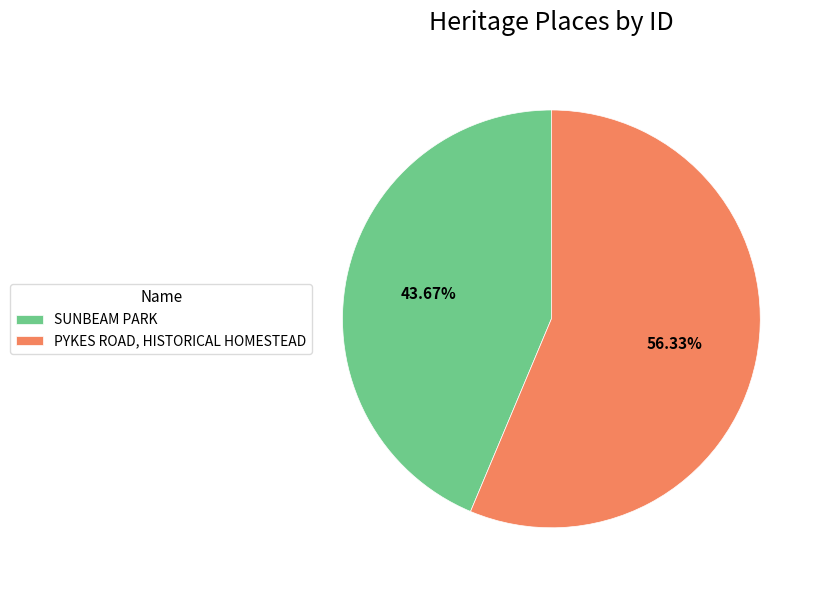

Is there a majority slice in this chart?

Yes